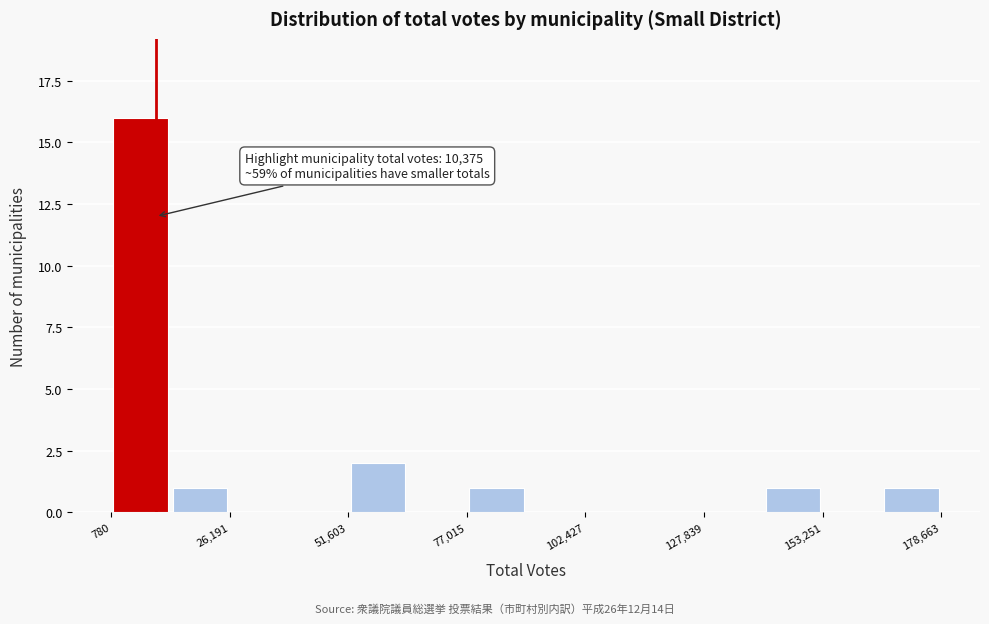

Around what value on the x-axis is the tallest bar? Give the approximate position of its centre, as read against the axis.

5000